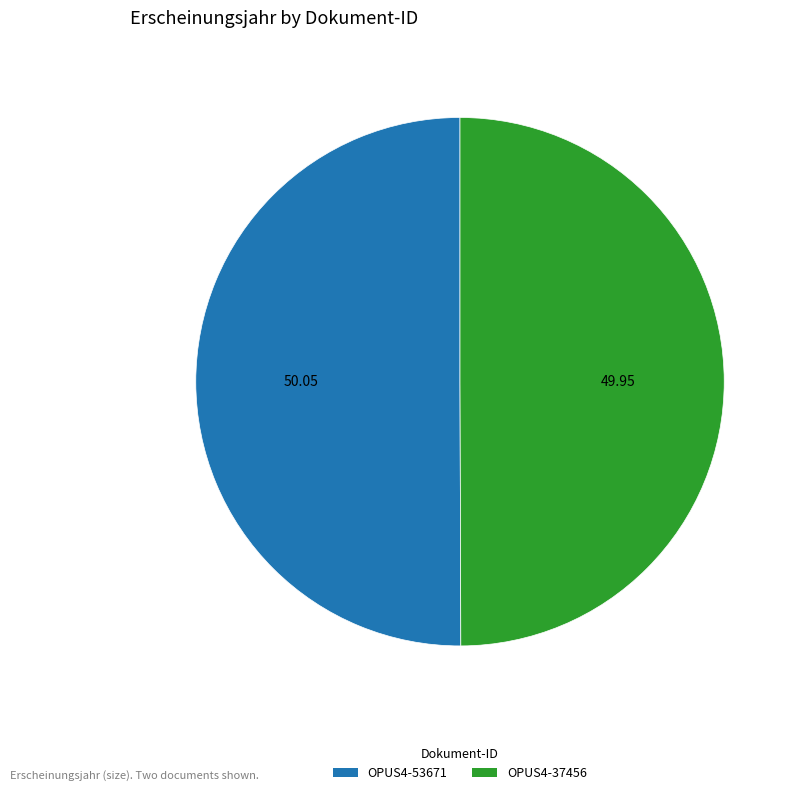

The OPUS4-53671 slice represents 45% of the pie. True or false?

False